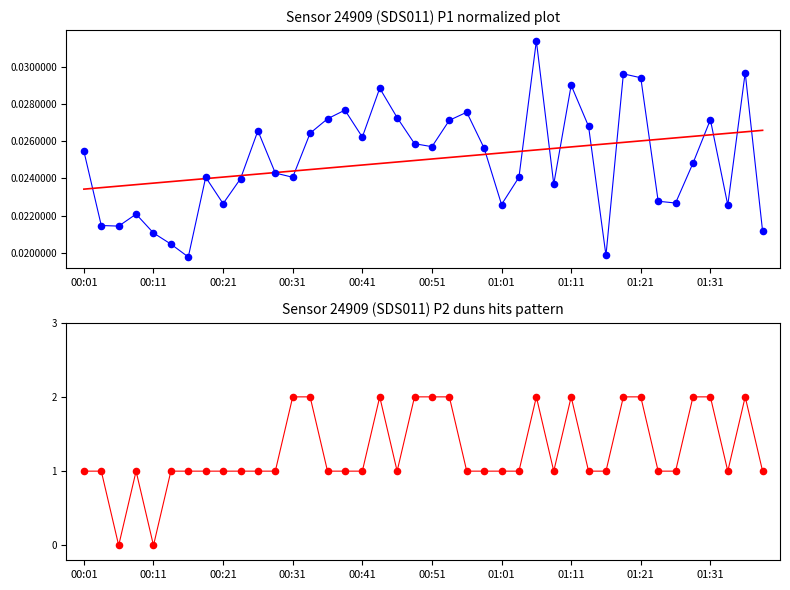

At which category is the sum across all series the highest?

26